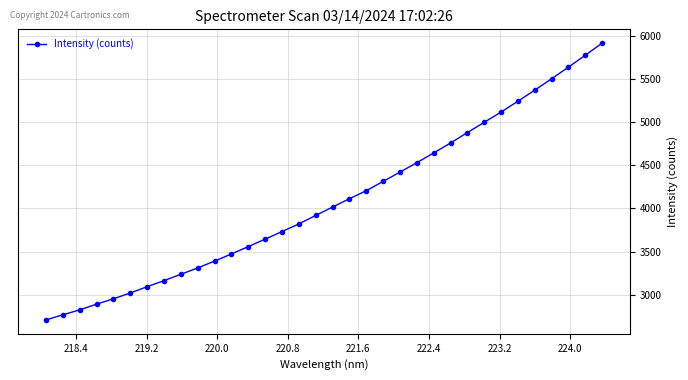

What is the value of the 2nd point from the left?

2767.1